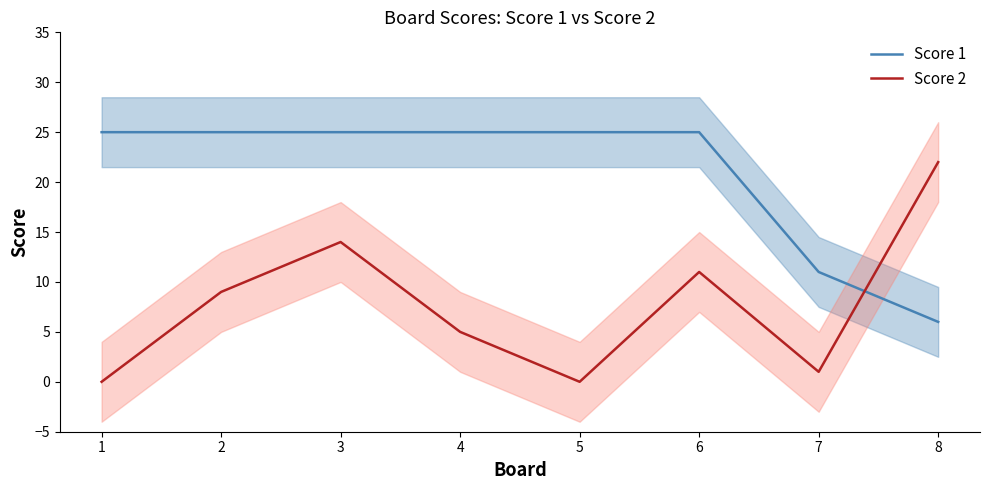

Which label corresponds to the largest value in the chart?

1